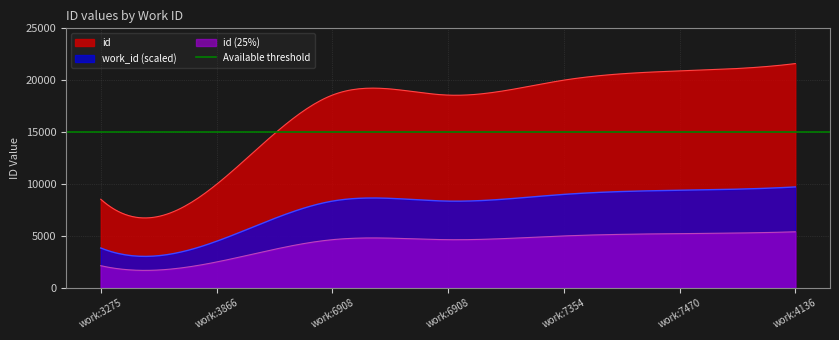

What is the difference between the maximum and minimum values?

13070